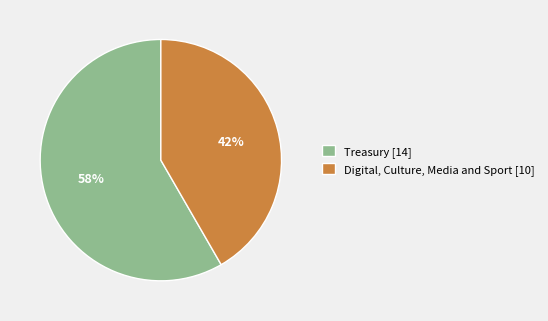

Combined, do Treasury [14] and Digital, Culture, Media and Sport [10] account for over 50%?

Yes